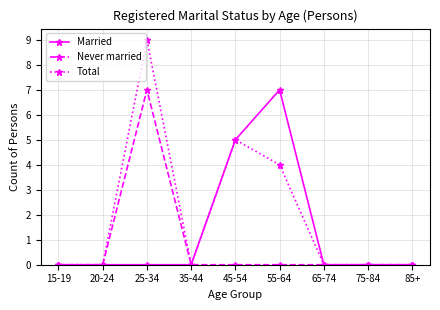

True or false: Total has a value of 5 at 45-54.

True